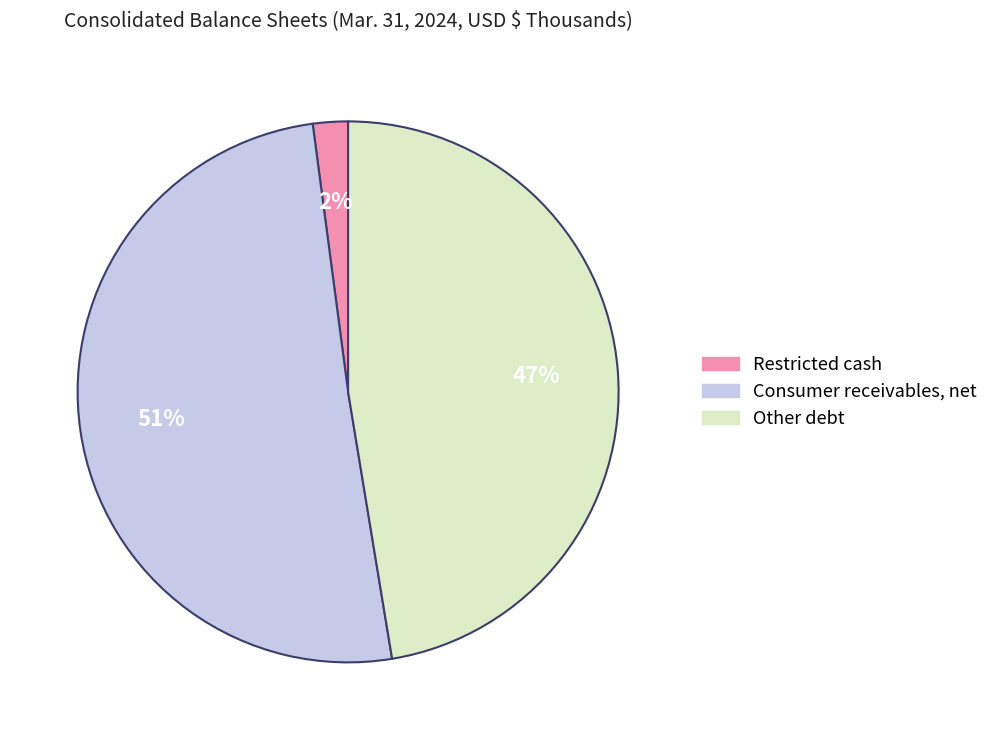

What percentage is the Restricted cash slice, to the nearest percent?

2%